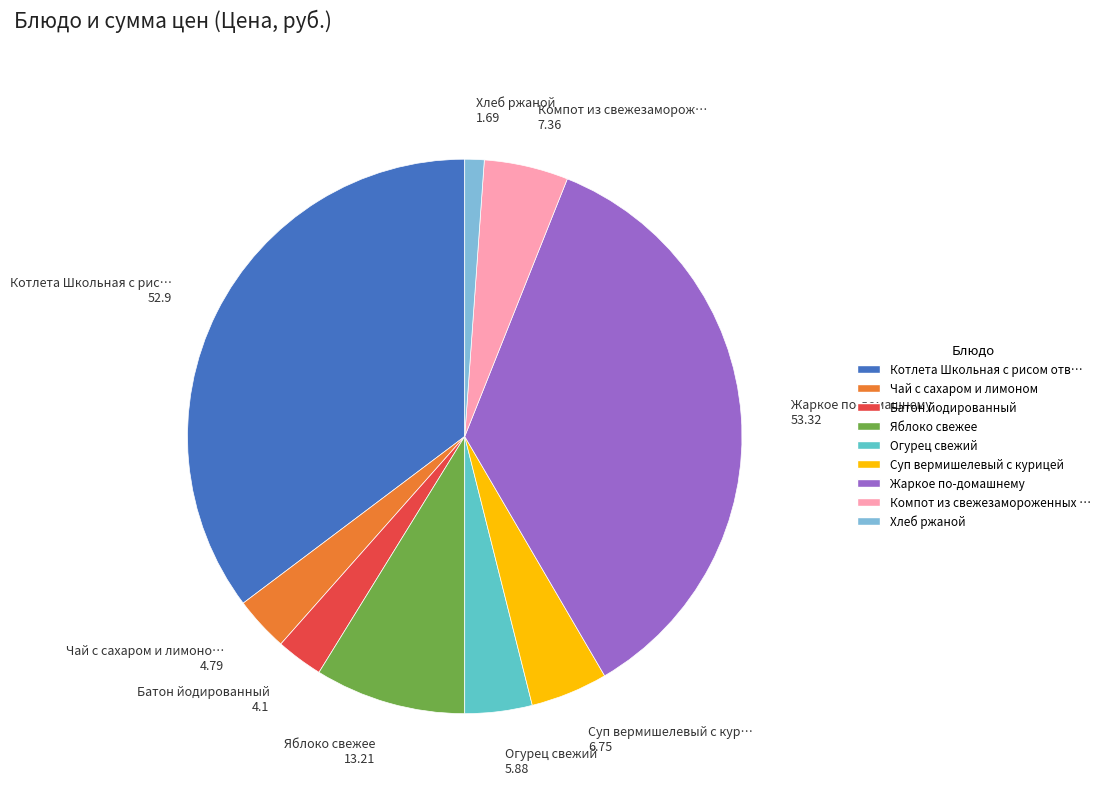

How many slices are in this pie chart?

9